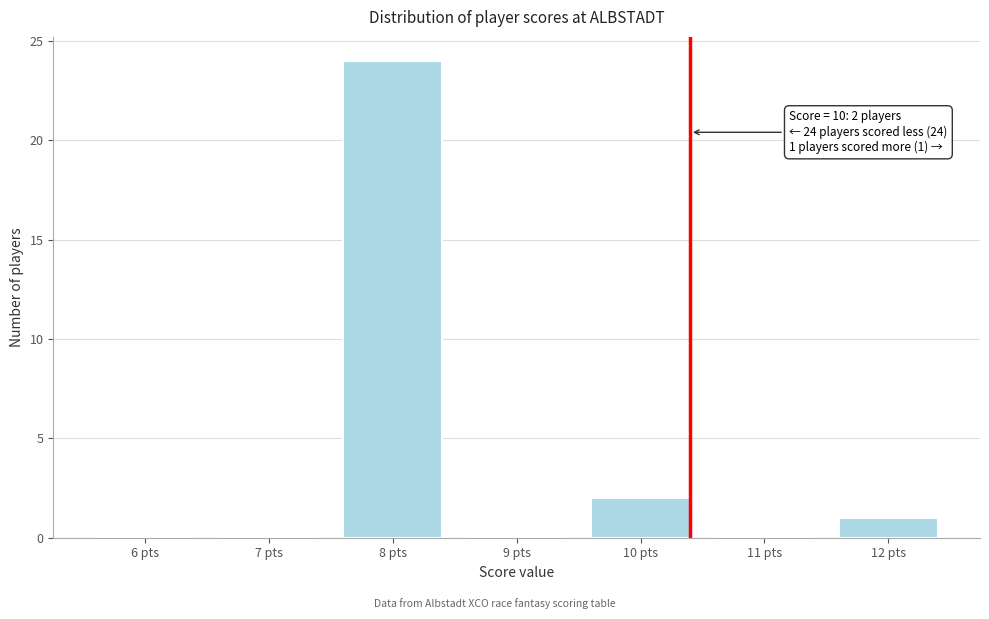

Reading left to right, what are all the values shown in this chart?

6 pts=0	7 pts=0	8 pts=24	9 pts=0	10 pts=2	11 pts=0	12 pts=1